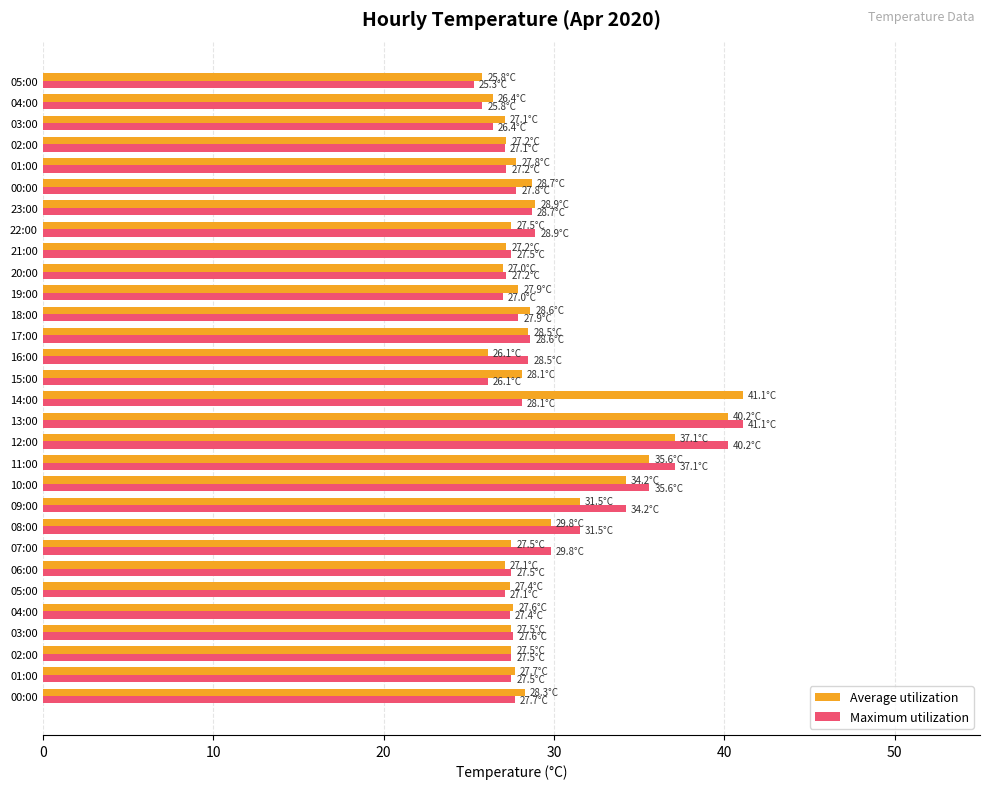

What is the sum of all Maximum utilization values?

879.9